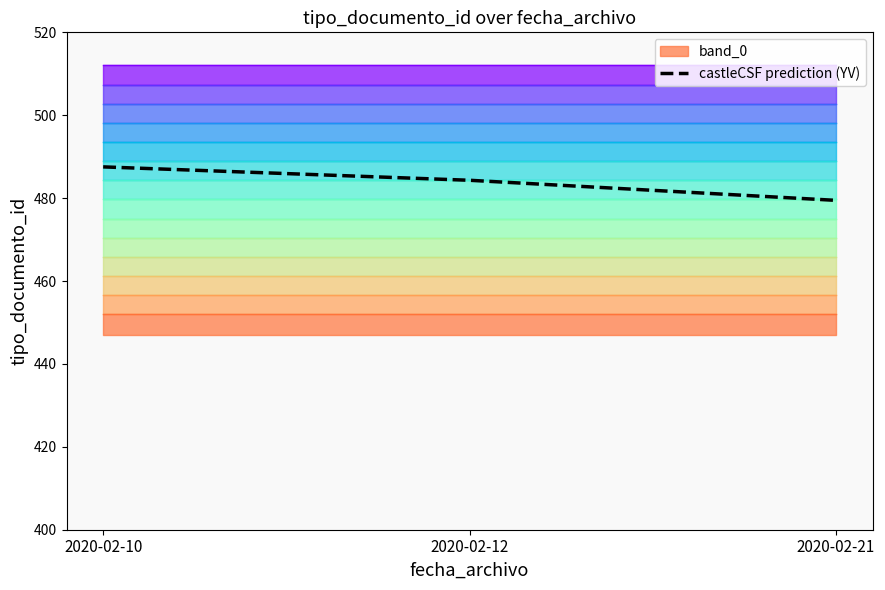

Between 2020-02-21 and 2020-02-12, which is larger?

2020-02-12